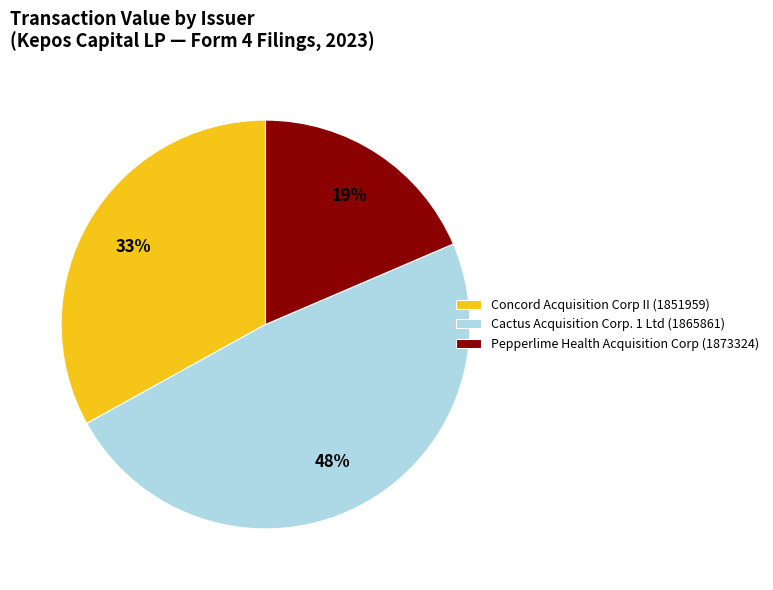

What percentage is the Pepperlime Health Acquisition Corp (1873324) slice, to the nearest percent?

19%